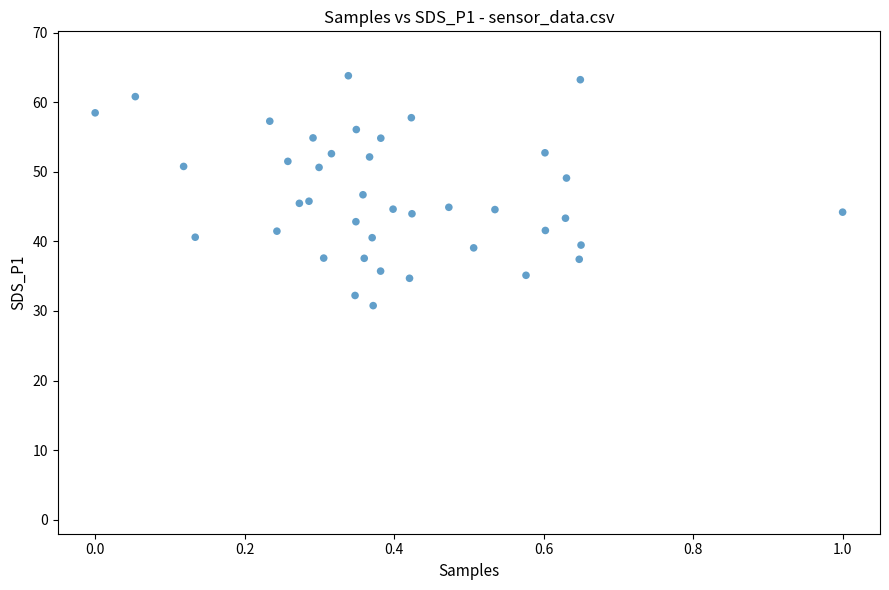

What is the range of X values (max minus min)?

1.0